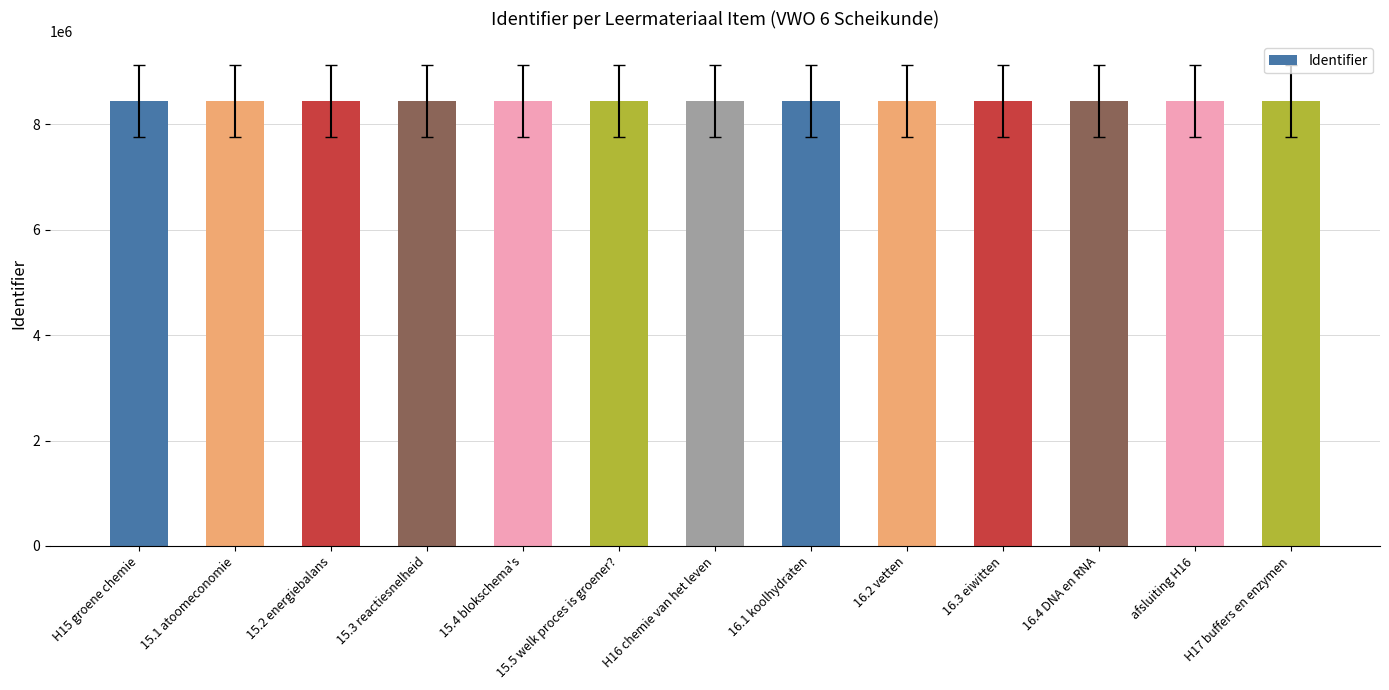

How many bars are there in total?

13